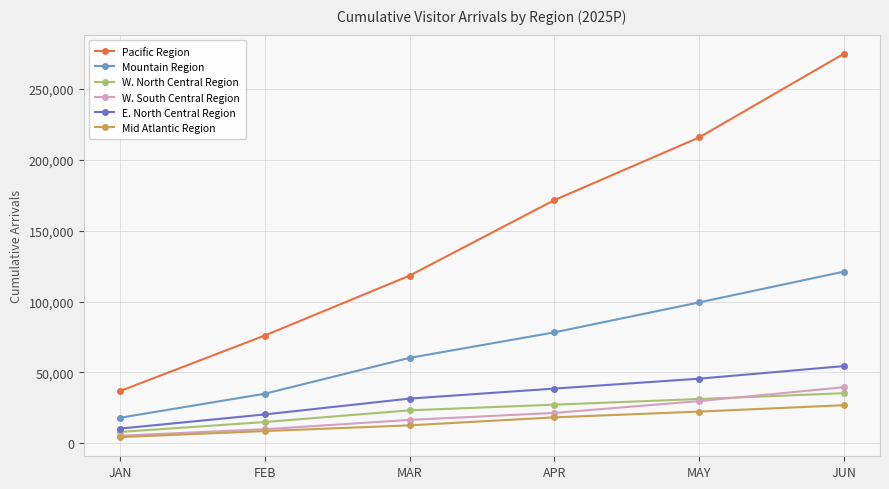

True or false: E. North Central Region has a value of 31743.2 at FEB.

False